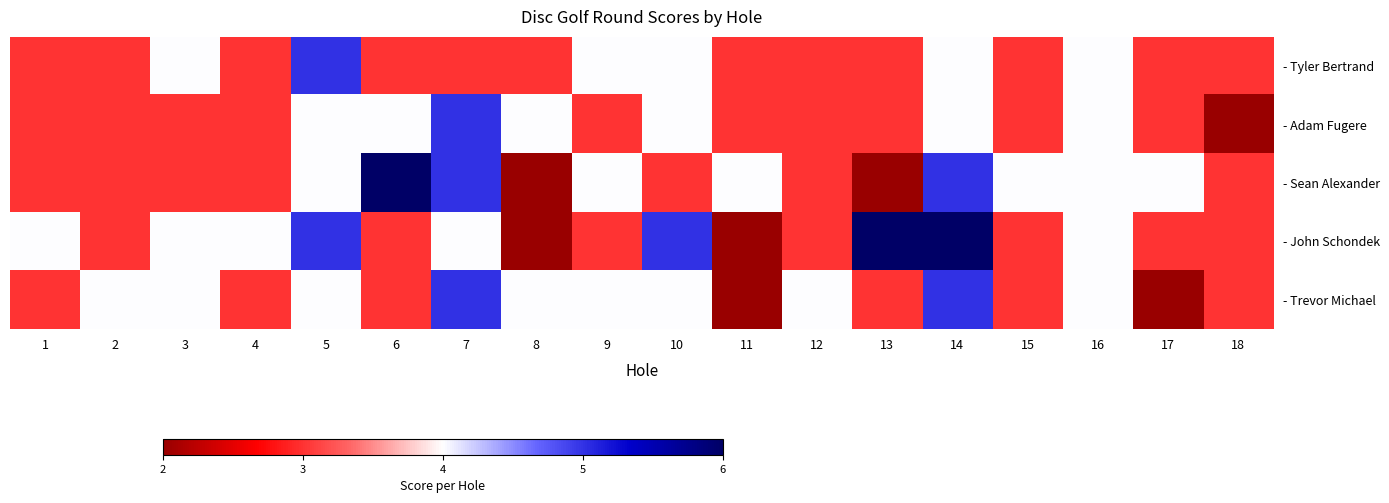

Reading left to right, list all the values displayed in this chart.

- Tyler Bertrand: 1=3	2=3	3=4	4=3	5=5	6=3	7=3	8=3	9=4	10=4	11=3	12=3	13=3	14=4	15=3	16=4	17=3	18=3
- Adam Fugere: 1=3	2=3	3=3	4=3	5=4	6=4	7=5	8=4	9=3	10=4	11=3	12=3	13=3	14=4	15=3	16=4	17=3	18=2
- Sean Alexander: 1=3	2=3	3=3	4=3	5=4	6=6	7=5	8=2	9=4	10=3	11=4	12=3	13=2	14=5	15=4	16=4	17=4	18=3
- John Schondek: 1=4	2=3	3=4	4=4	5=5	6=3	7=4	8=2	9=3	10=5	11=2	12=3	13=6	14=6	15=3	16=4	17=3	18=3
- Trevor Michael: 1=3	2=4	3=4	4=3	5=4	6=3	7=5	8=4	9=4	10=4	11=2	12=4	13=3	14=5	15=3	16=4	17=2	18=3